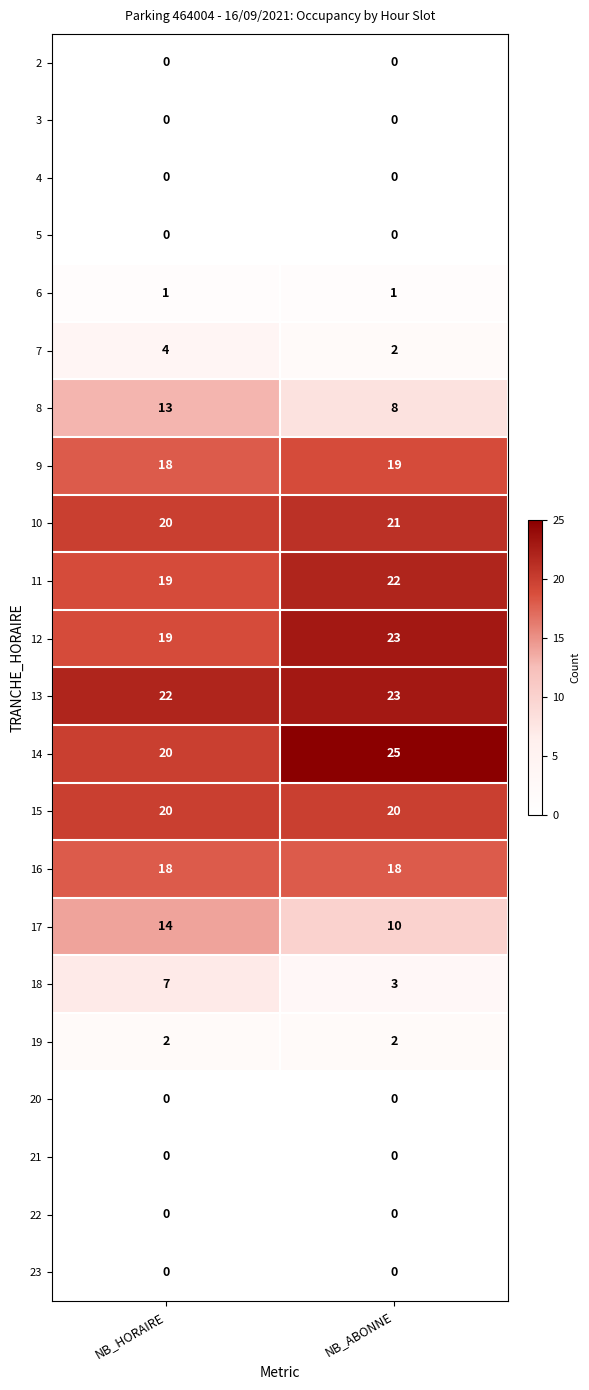

What is the total value across all series at NB_ABONNE?

197